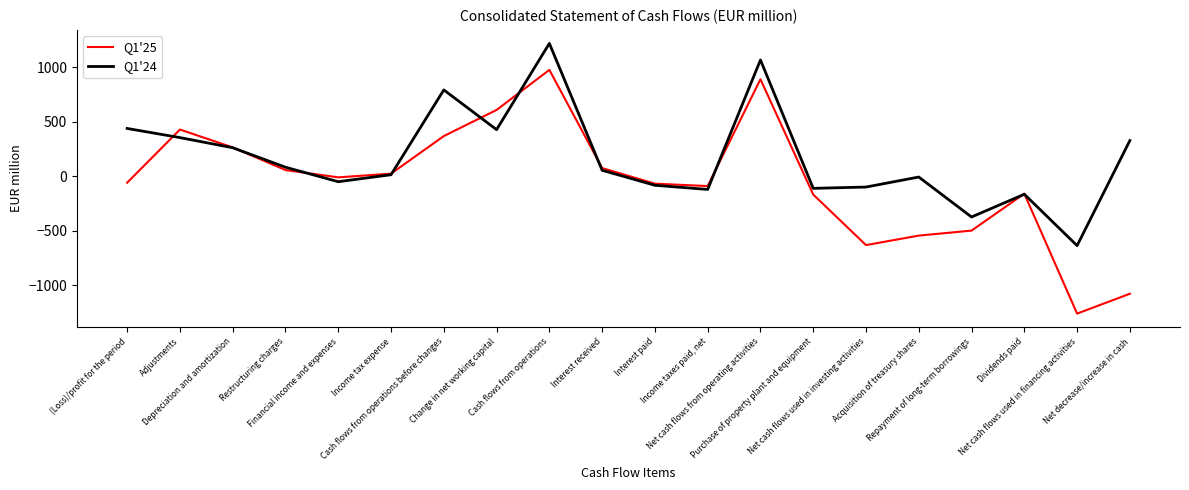

Which series changed the most between Change in net working capital and Net decrease/increase in cash?

Q1'25